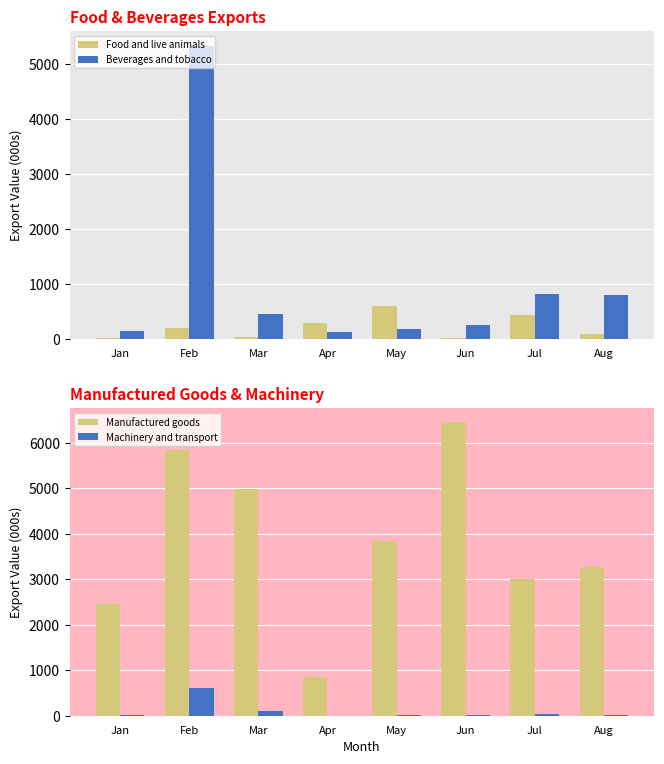

The Beverages and tobacco series shows 47.6 at Jan. True or false?

False